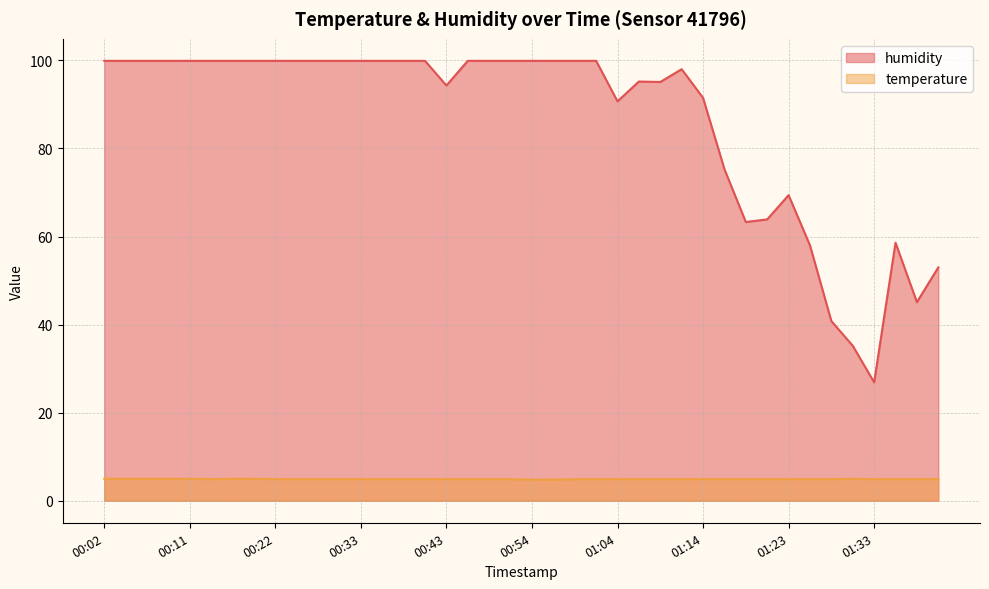

What is the difference between the maximum and second lowest values in the temperature series?

0.2